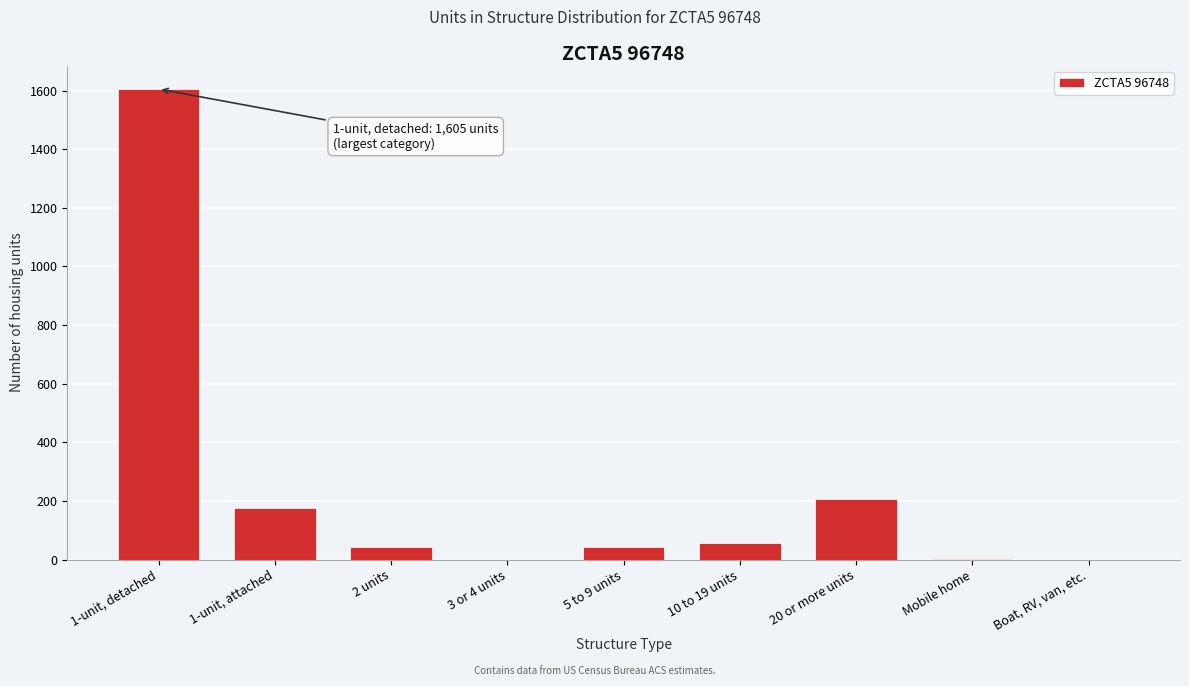

What is the greatest value displayed?

1605